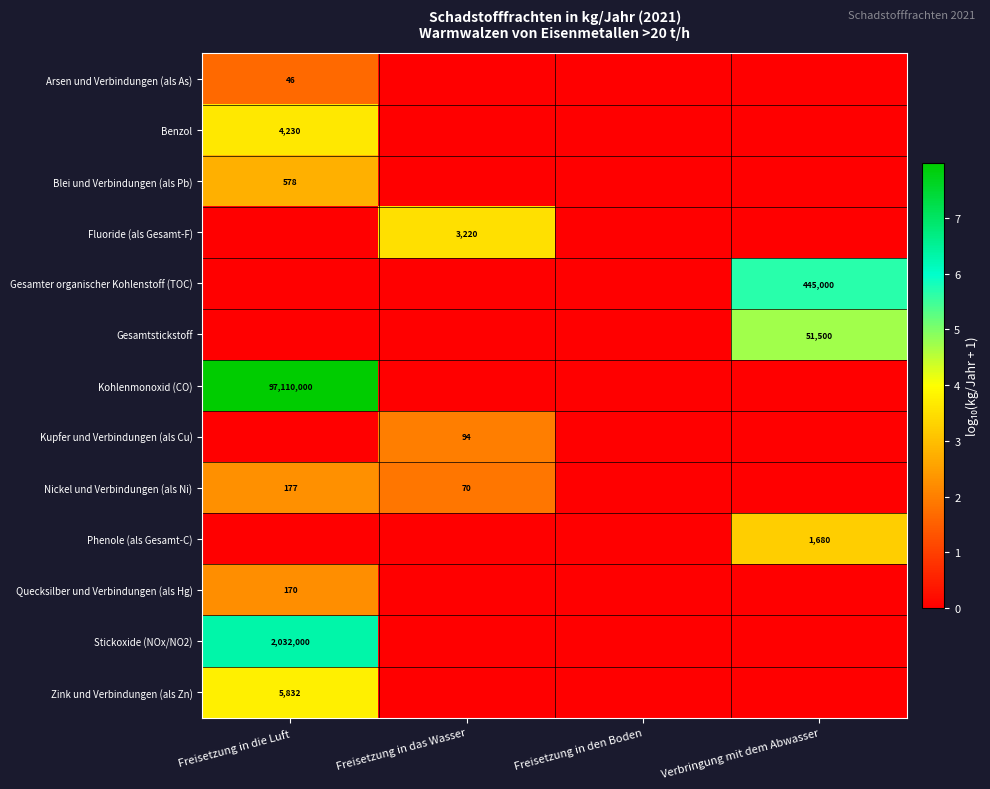

True or false: Zink und Verbindungen (als Zn) has a value of 5832 at Freisetzung in die Luft.

True